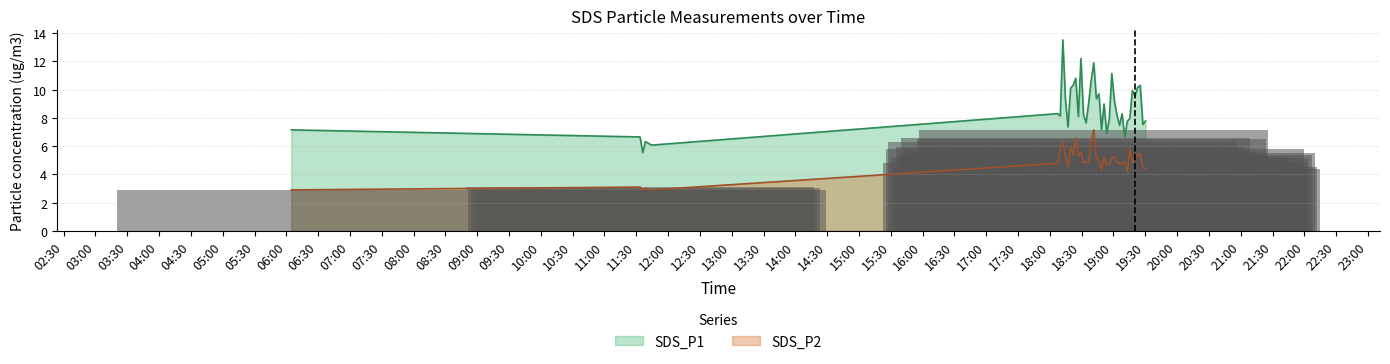

Rank the series at 2022/06/29 19:03:16 from highest to lowest value.

SDS_P1, SDS_P2